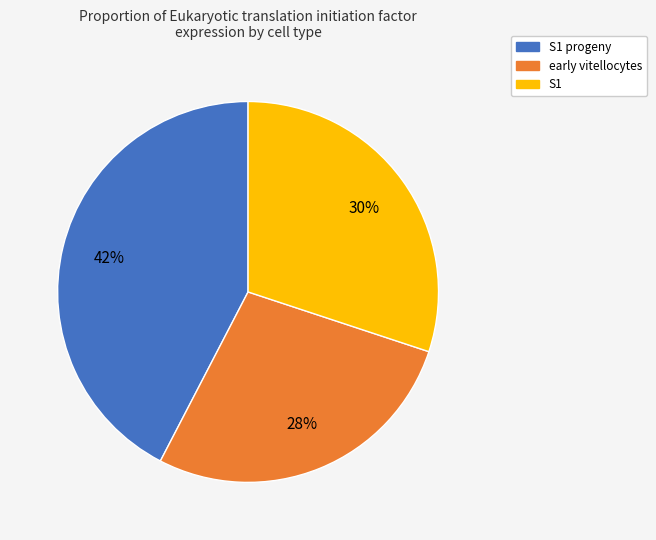

To the nearest percent, what is the average slice percentage?

33%